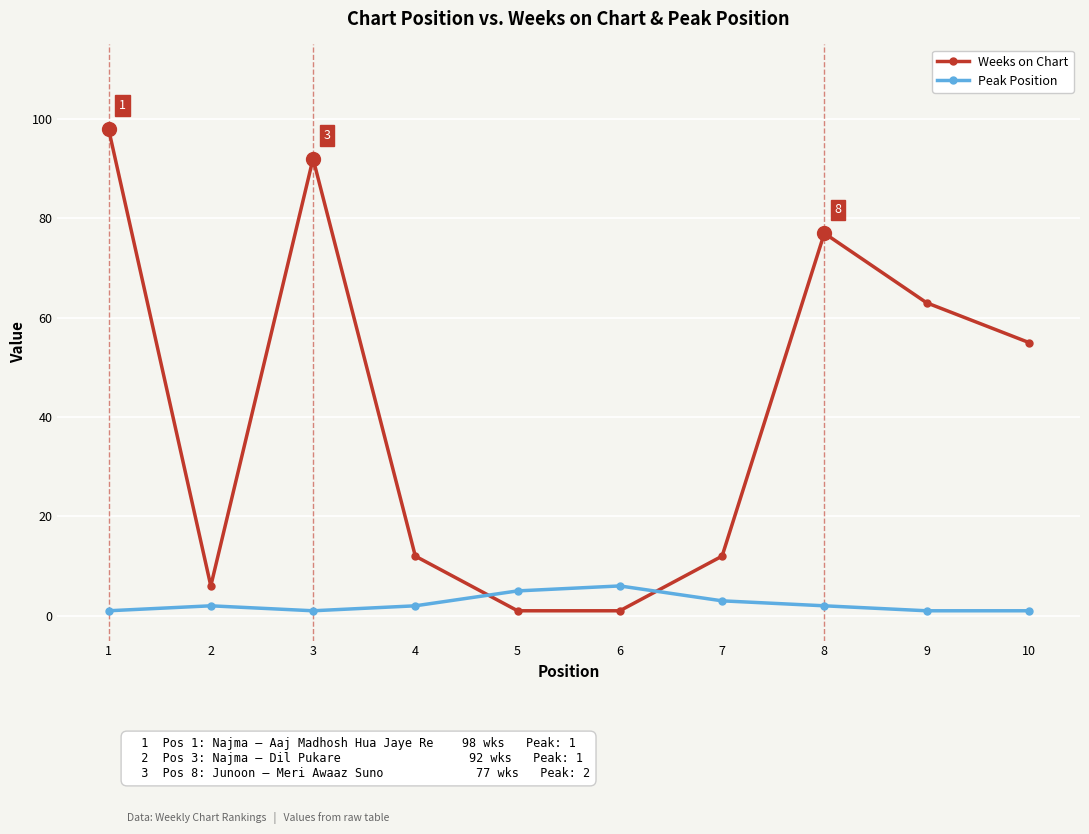

At which label is Weeks on Chart closest to 49?

10